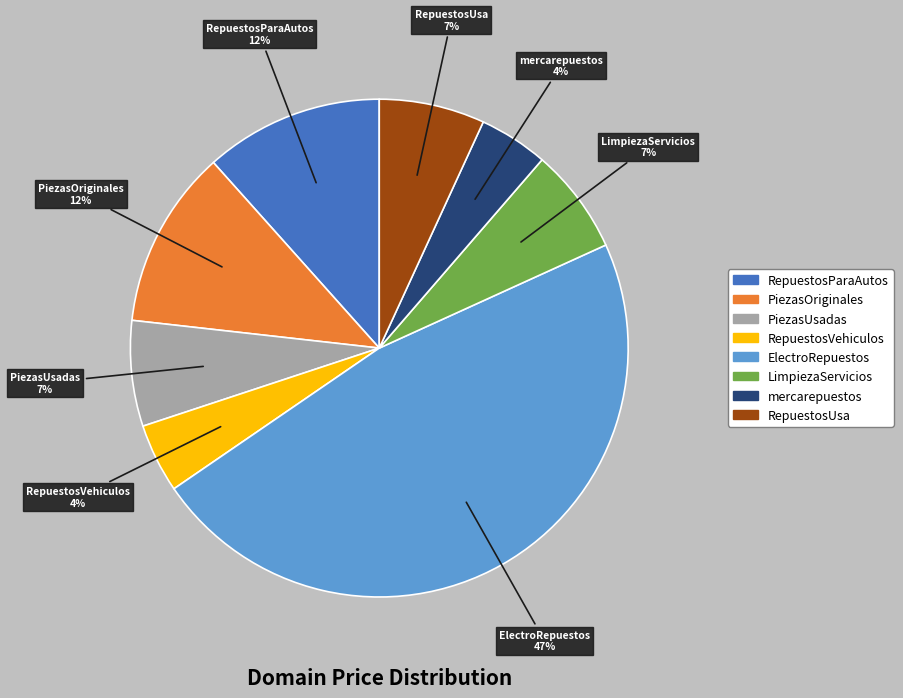

Is ElectroRepuestos the majority of the pie?

No